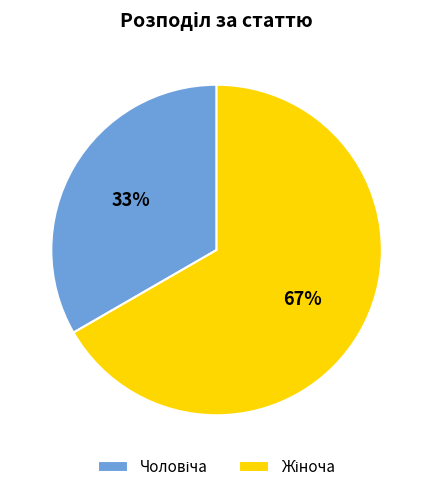

Is there a majority slice in this chart?

Yes